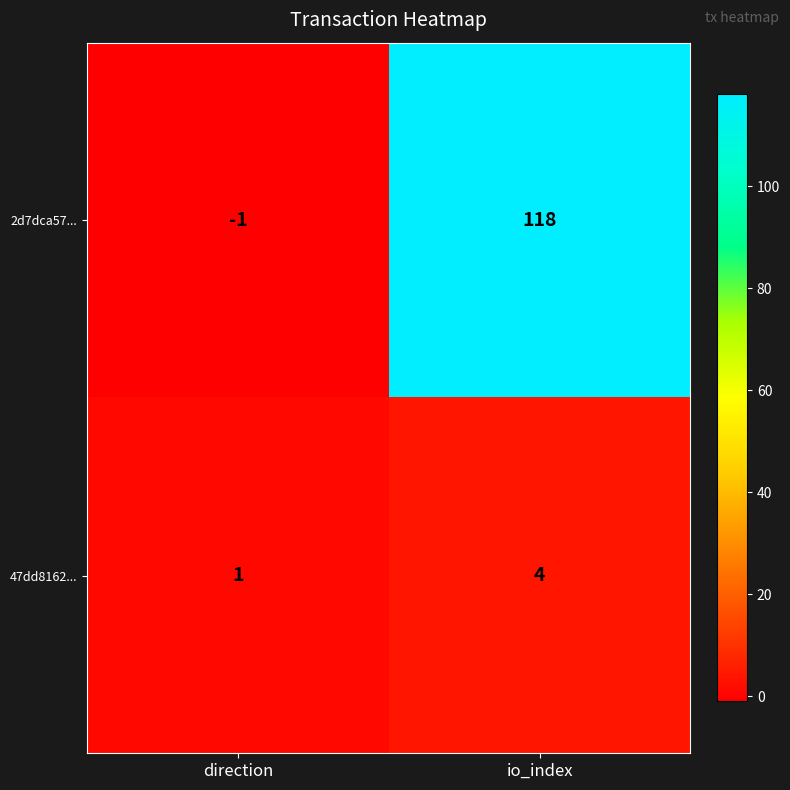

The 2d7dca57... series shows 28 at io_index. True or false?

False